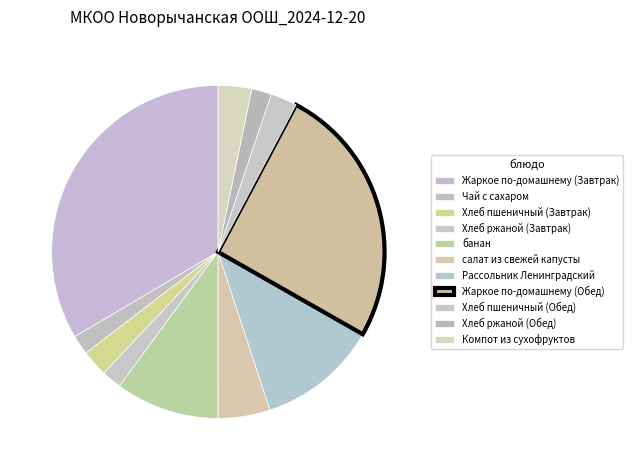

How many slices are in this pie chart?

11